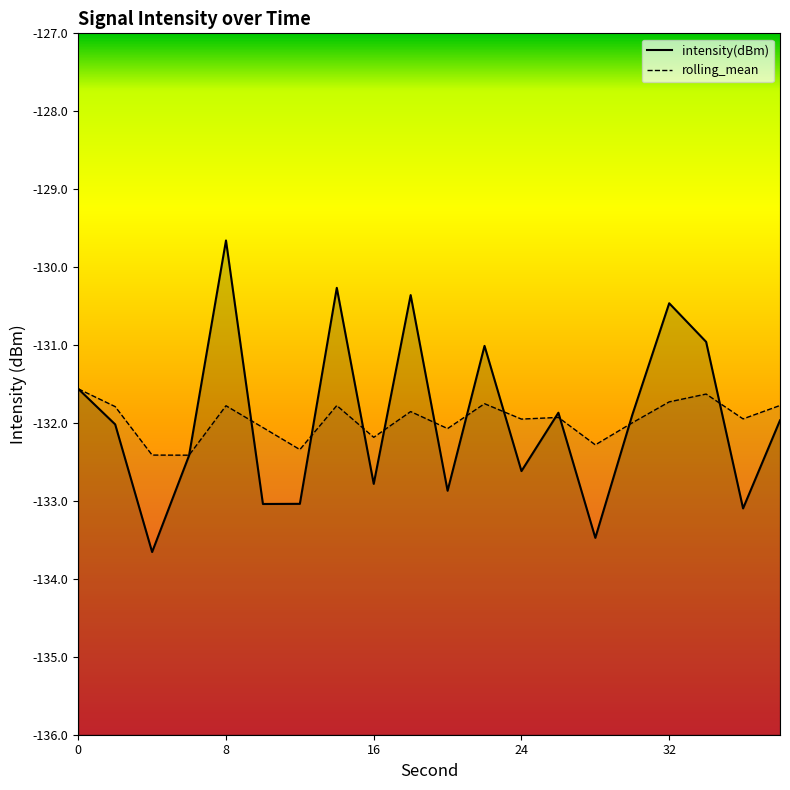

What is the difference between the highest and lowest values at 24?

0.7